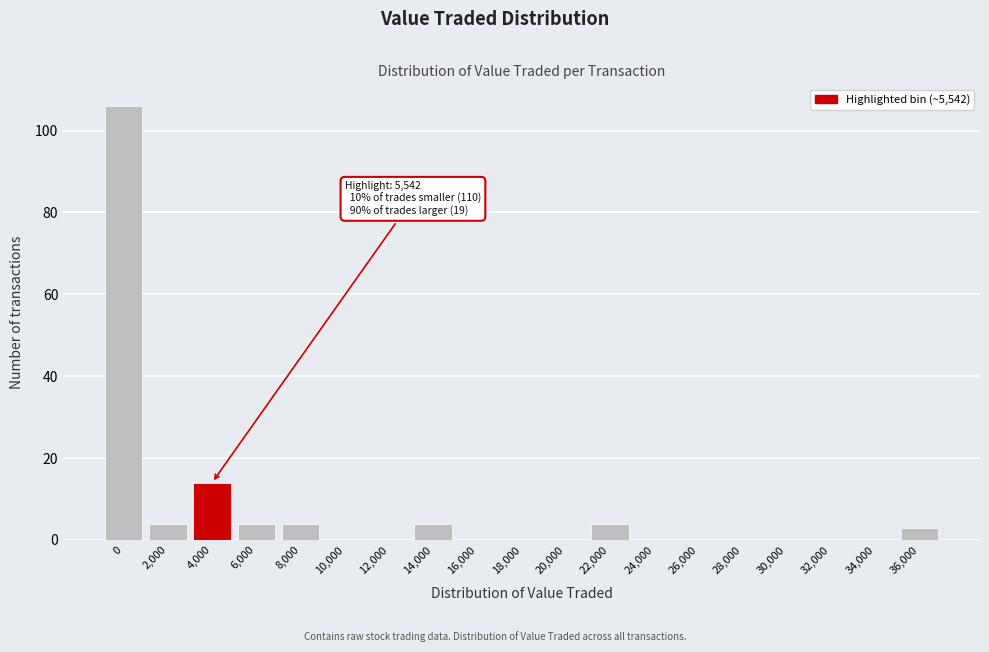

Reading left to right, what are all the values shown in this chart?

0=106	2,000=4	4,000=14	6,000=4	8,000=4	10,000=0	12,000=0	14,000=4	16,000=0	18,000=0	20,000=0	22,000=4	24,000=0	26,000=0	28,000=0	30,000=0	32,000=0	34,000=0	36,000=3